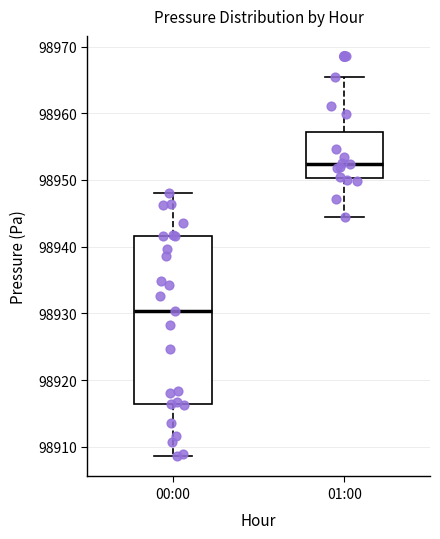

Reading left to right, transcribe this box plot: for each box, give where its median line is, the range the box spans, and where its two whiskers end, as read against the y-axis. The values are not printed on the chart, so give them approximately, as read against the axis.

00:00: median 98930, box 98916 to 98942, whiskers 98909 to 98948
01:00: median 98952, box 98950 to 98957, whiskers 98944 to 98965